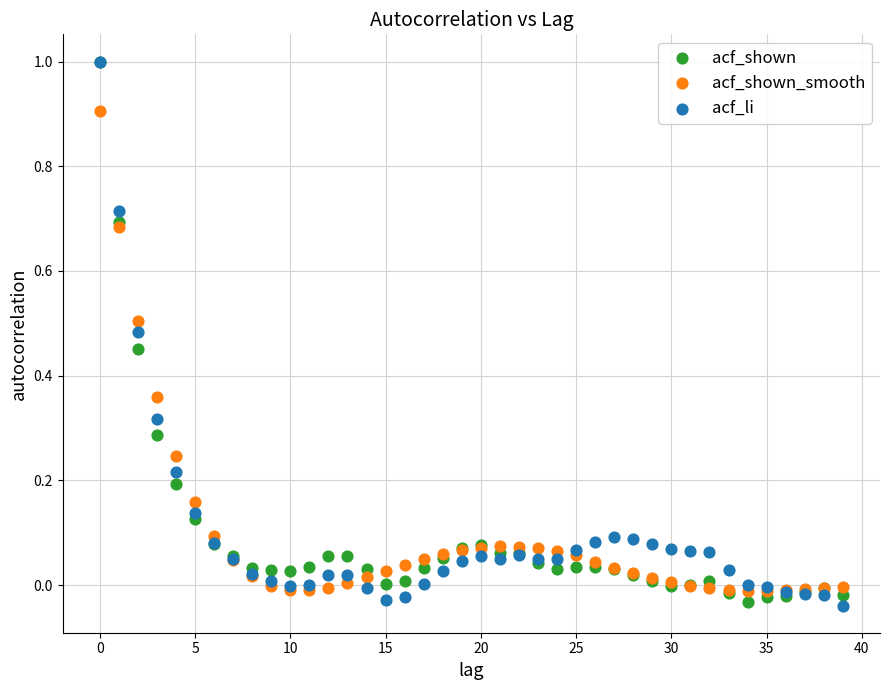

What are all the series names shown in the legend?

acf_shown, acf_shown_smooth, acf_li